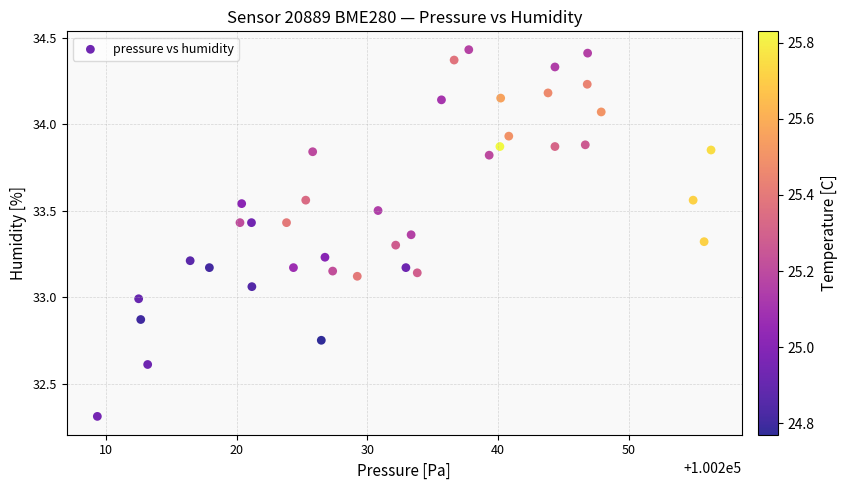

What is the range of X values (max minus min)?

46.9